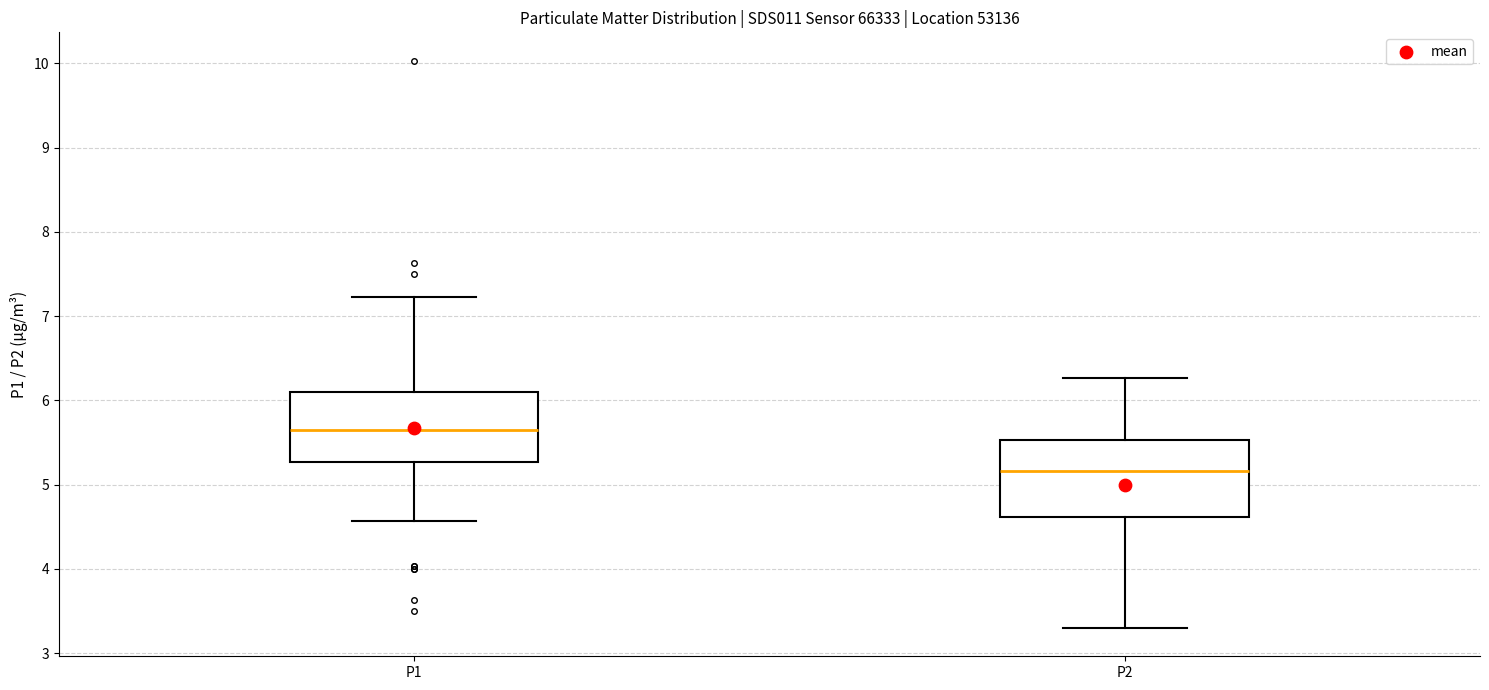

Reading left to right, transcribe this box plot: for each box, give where its median line is, the range the box spans, and where its two whiskers end, as read against the y-axis. The values are not printed on the chart, so give them approximately, as read against the axis.

P1: median 5.7, box 5.3 to 6.1, whiskers 4.6 to 7.2
P2: median 5.2, box 4.6 to 5.5, whiskers 3.3 to 6.3